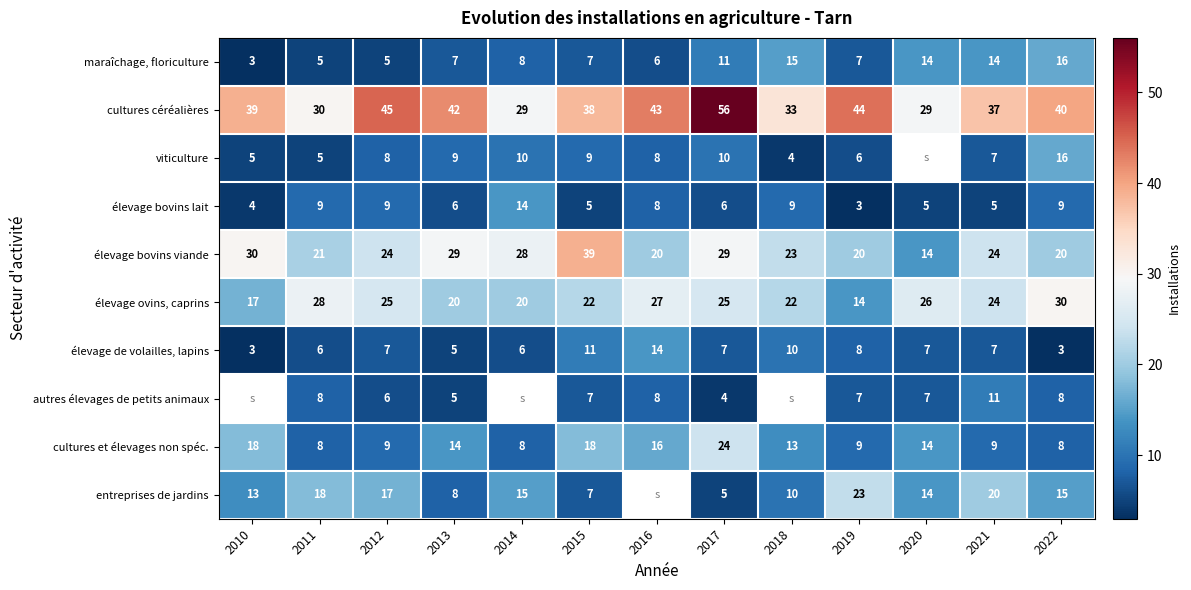

What is the approximate value of élevage bovins lait at 2015, to the nearest 5?

5